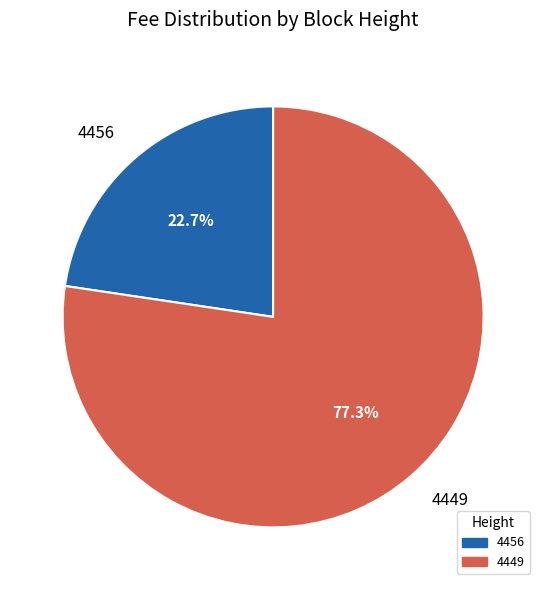

To the nearest percent, what portion does 4456 represent?

23%